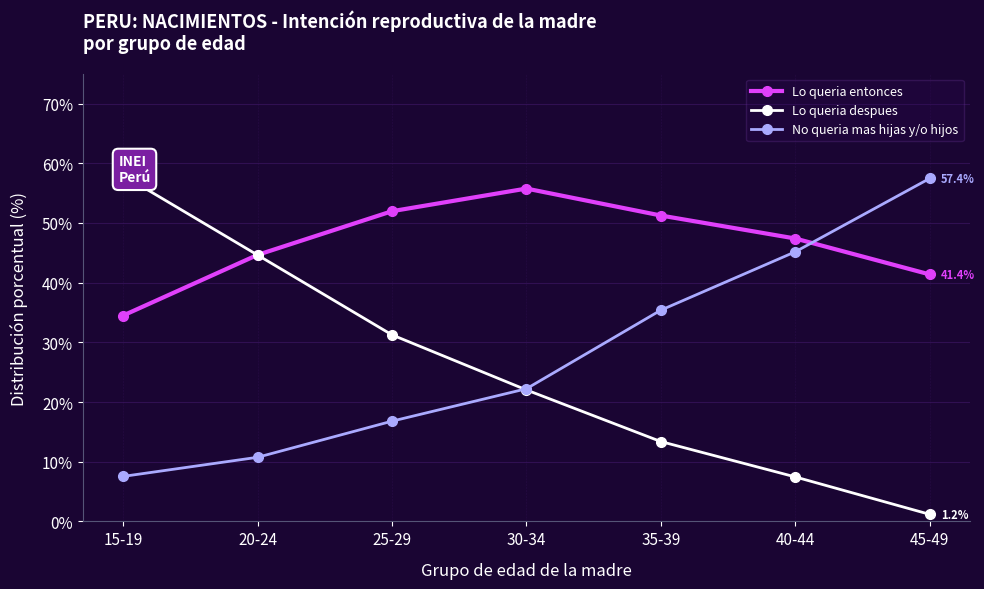

What is the total value across all series at 35-39?

100.0